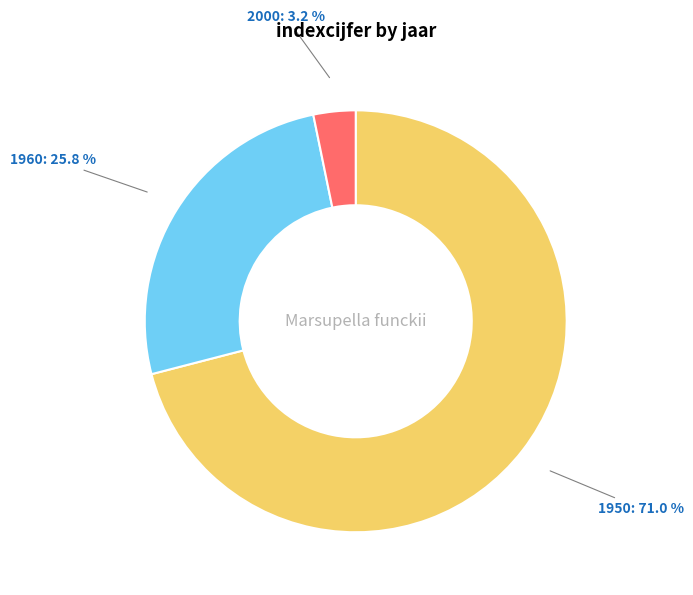

How many slices are in this pie chart?

3